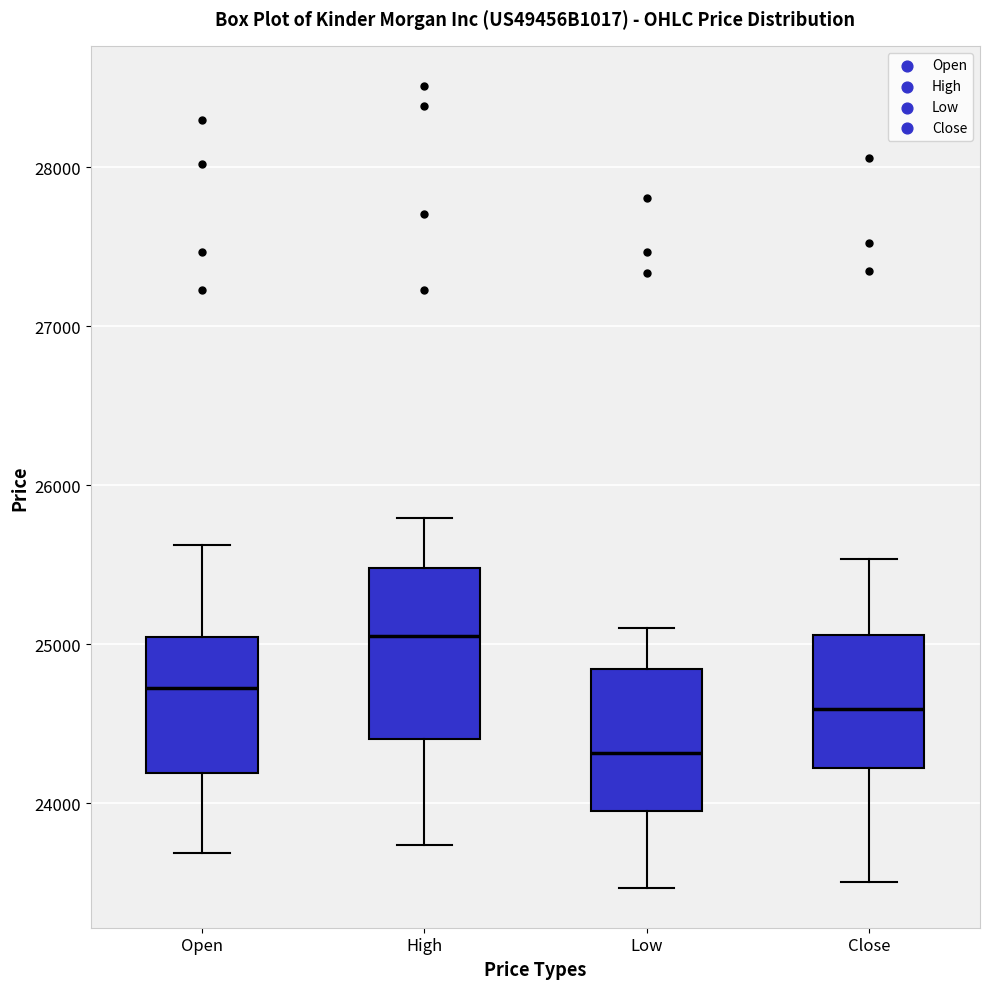

Which box has the highest median line?

High